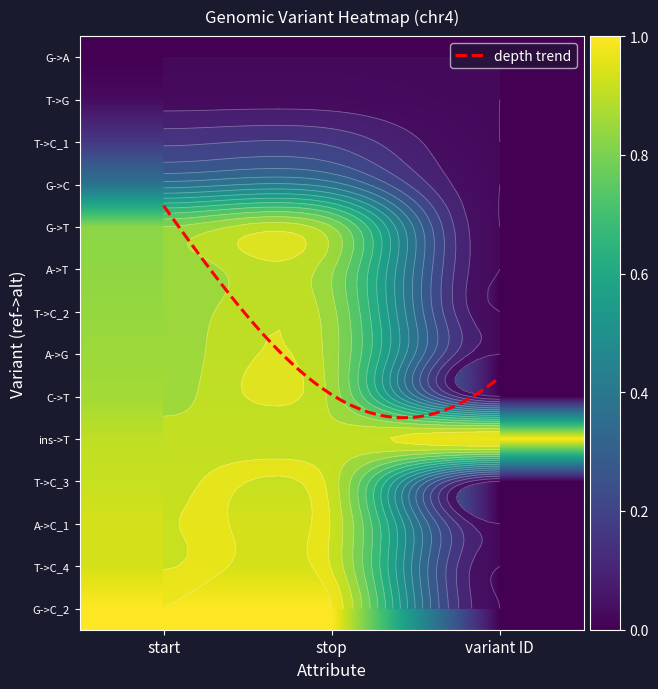

How many categories are shown in the chart?

3